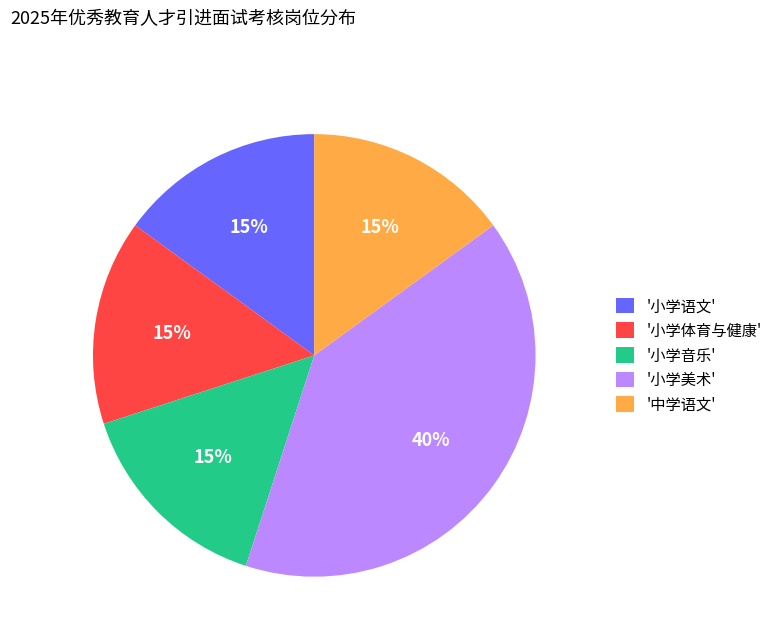

To the nearest percent, what is the combined percentage of '小学音乐' and '中学语文'?

30%